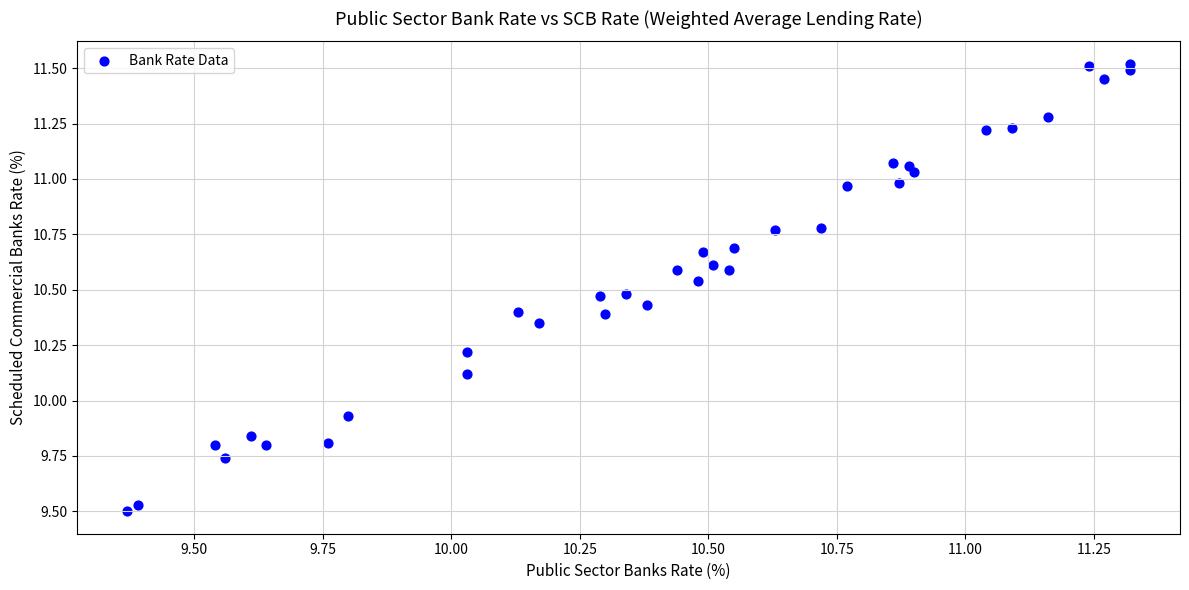

What is the range of Y values (max minus min)?

2.0